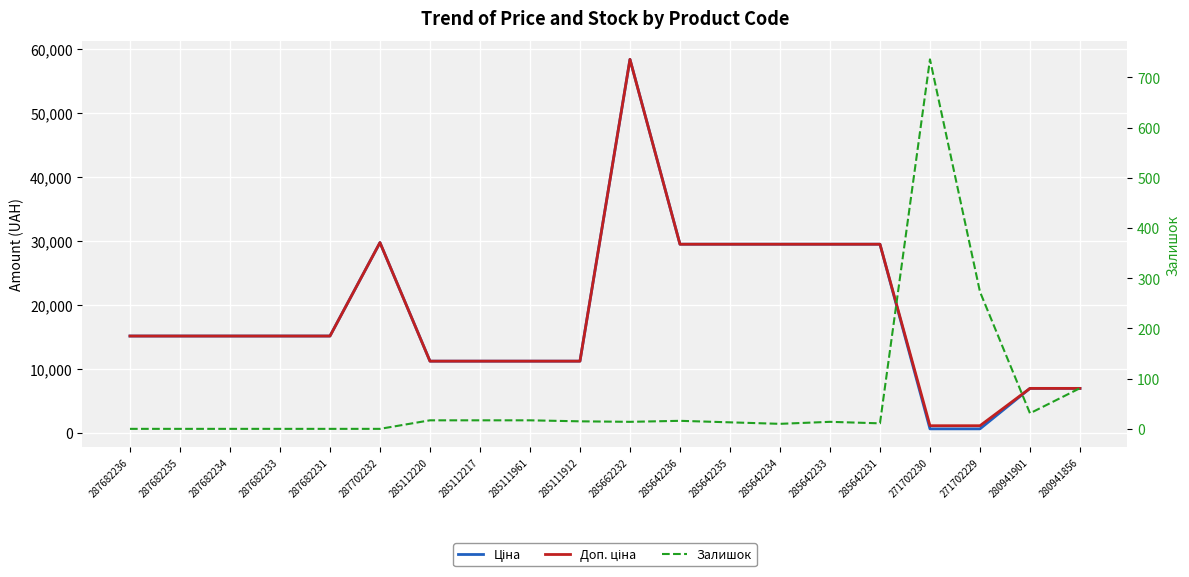

Which series has the largest total across all categories?

Доп. ціна